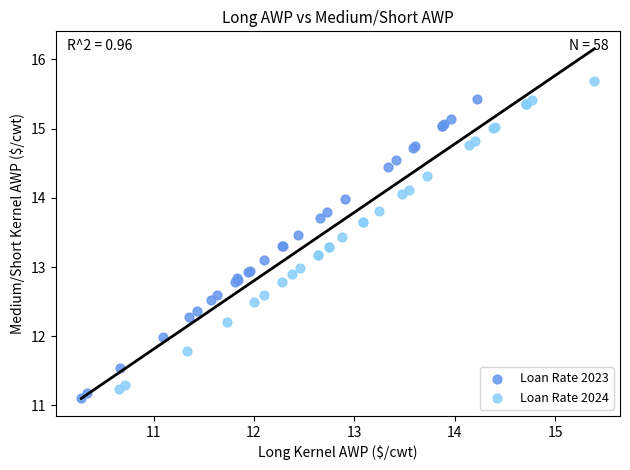

What are all the series names shown in the legend?

Loan Rate 2023, Loan Rate 2024